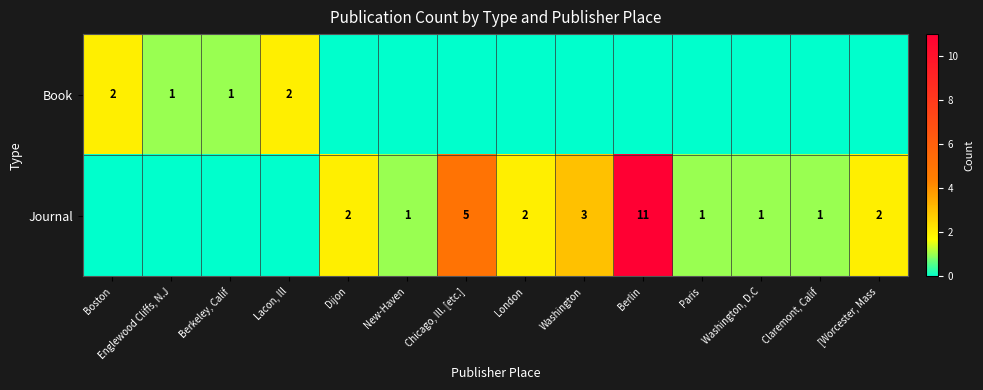

The Journal series shows 3 at [Worcester, Mass. True or false?

False